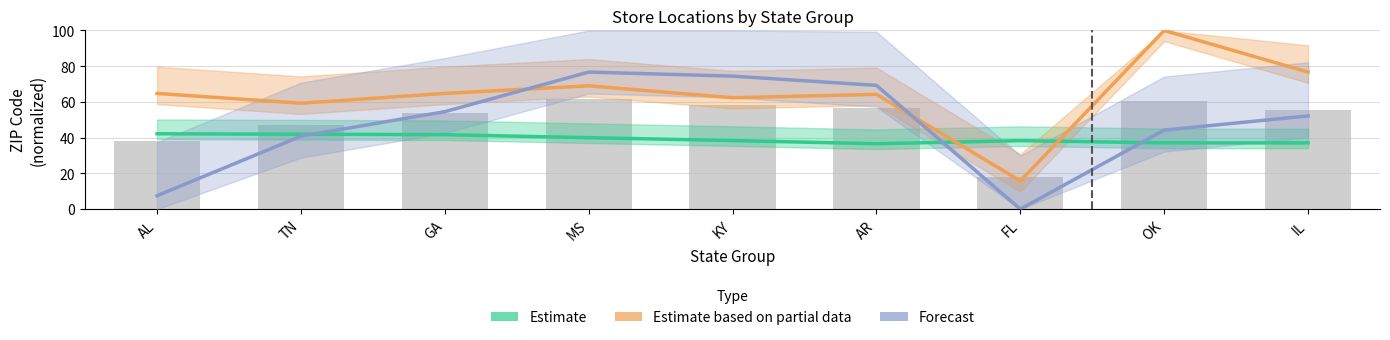

The Estimate based on partial data series shows 59.3 at TN. True or false?

True